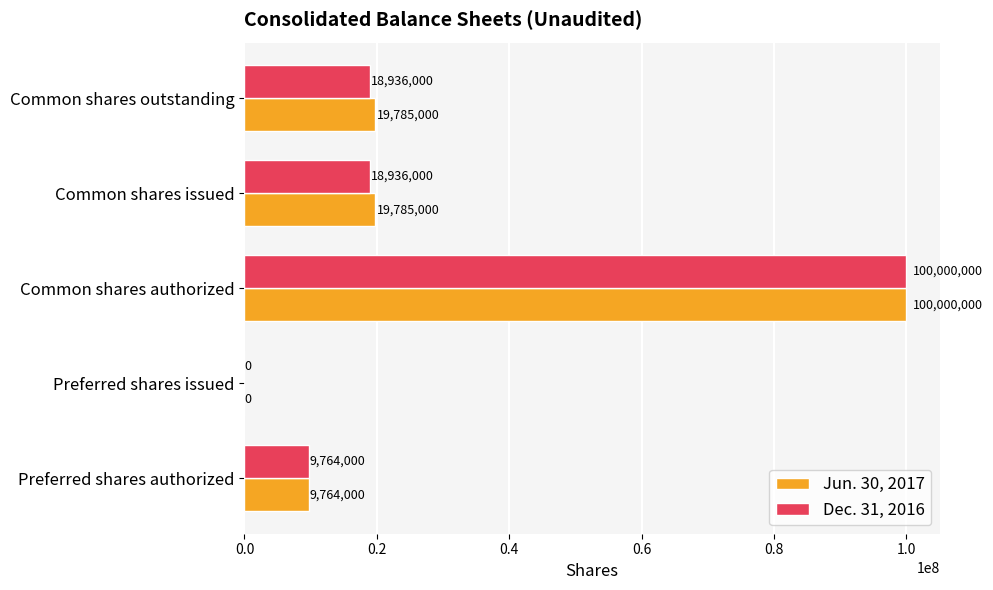

What is the sum of all Jun. 30, 2017 values?

149334000